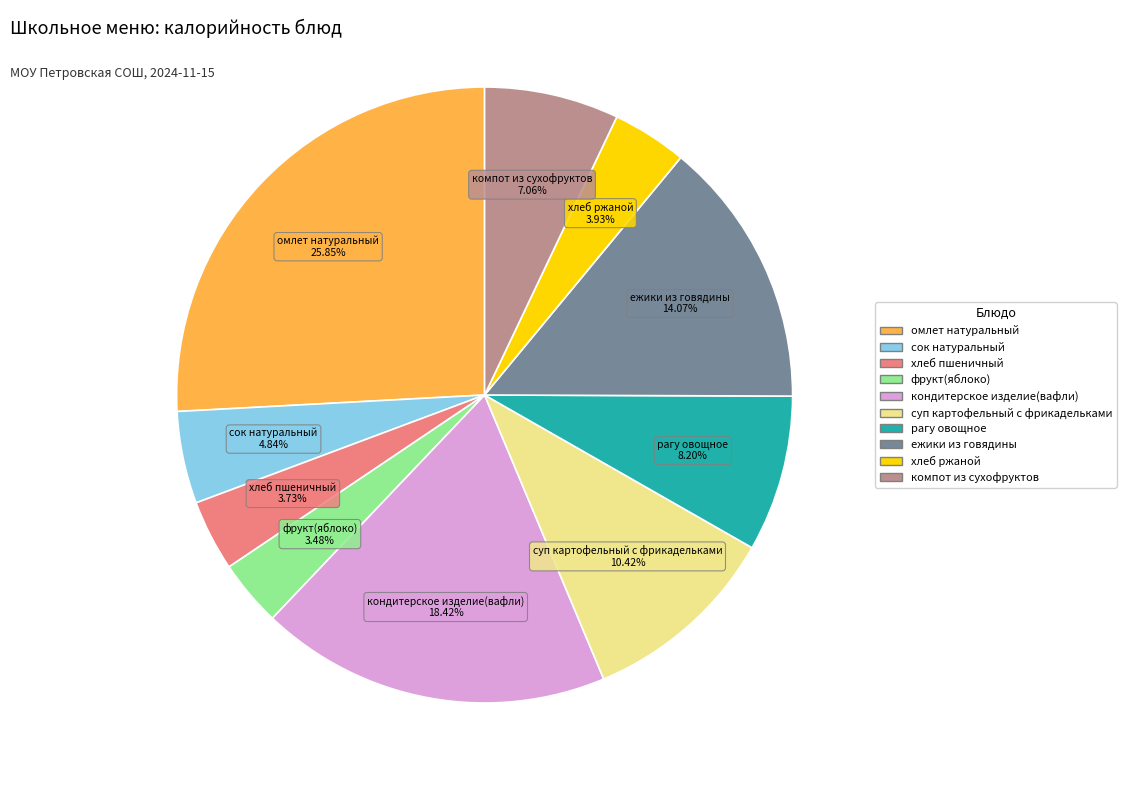

Is the sum of фрукт(яблоко) and хлеб ржаной greater than half?

No